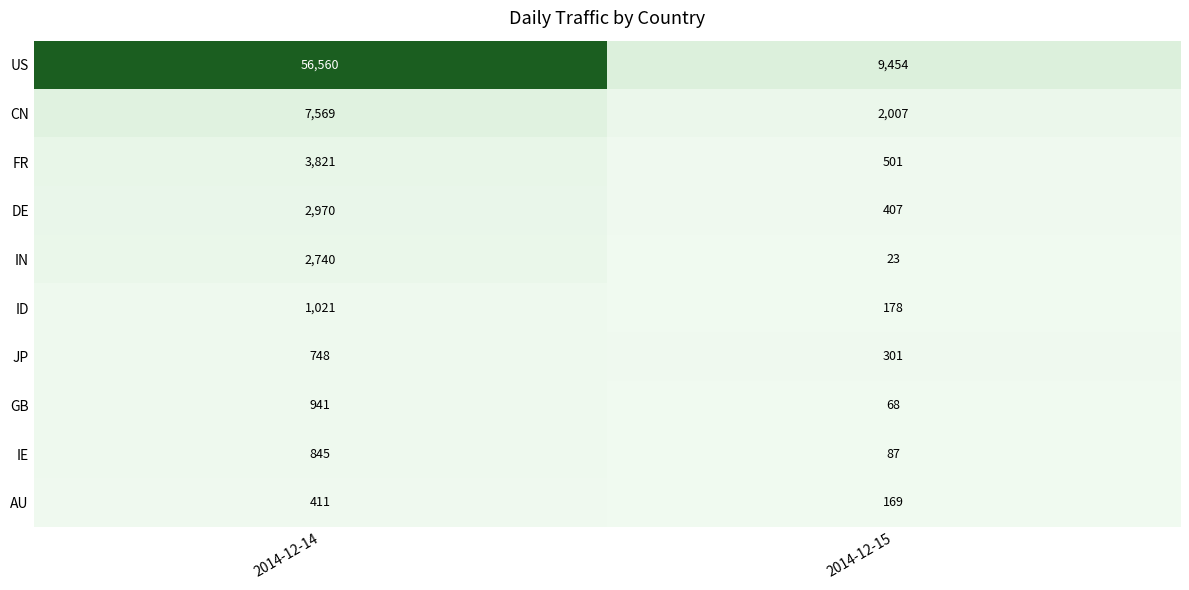

What is the smallest value displayed?

23